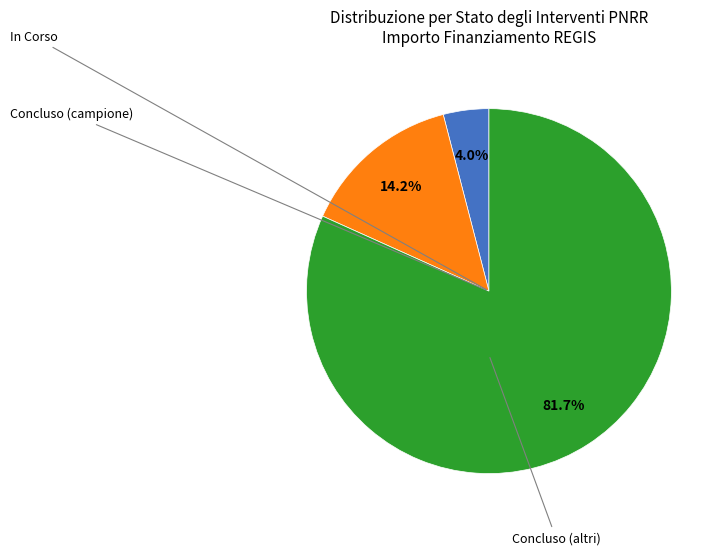

Is there any slice that represents more than half of the pie?

Yes